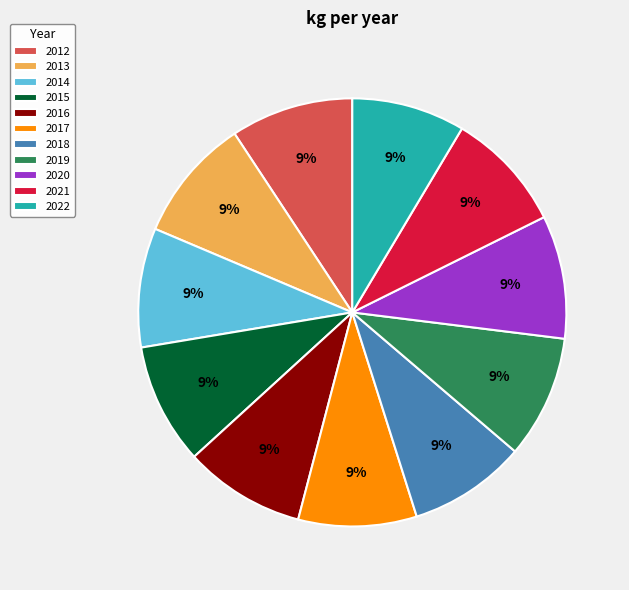

The 2016 slice represents 20% of the pie. True or false?

False